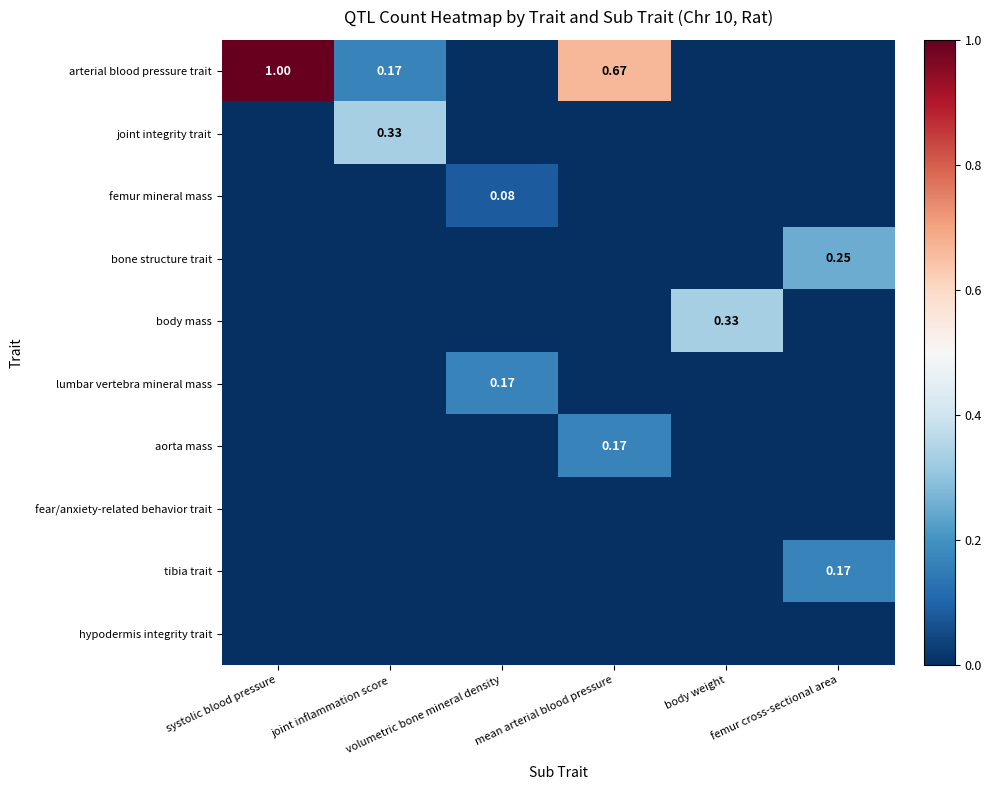

Which series has the largest total across all categories?

arterial blood pressure trait